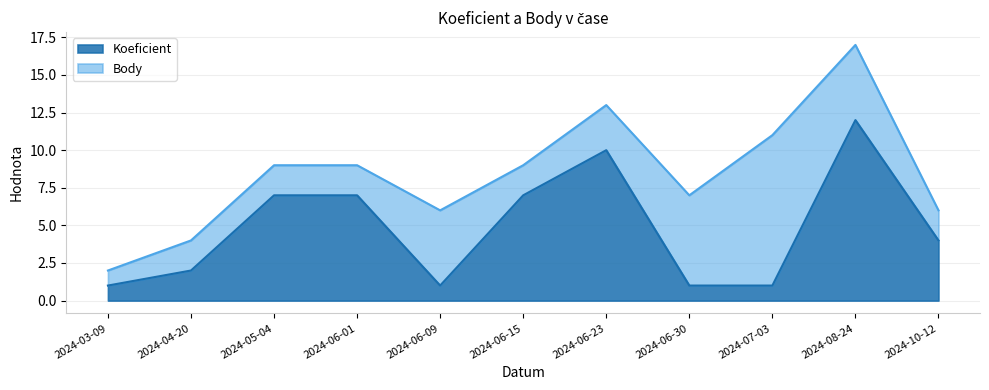

What is the change in value from 2024-03-09 to 2024-08-24?

+11